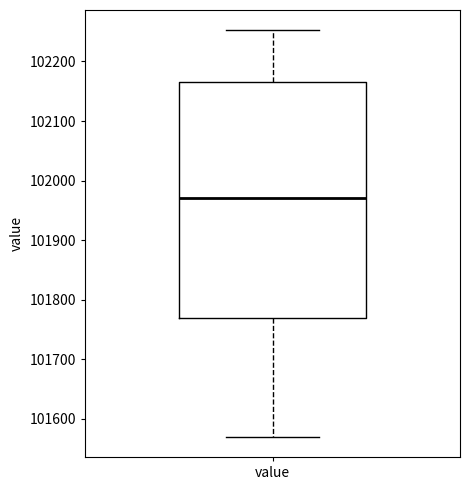

Transcribe this box plot: give where the median line is, the range the box spans, and where the two whiskers end, as read against the y-axis. The values are not printed on the chart, so give them approximately, as read against the axis.

median 101970, box 101770 to 102170, whiskers 101570 to 102250